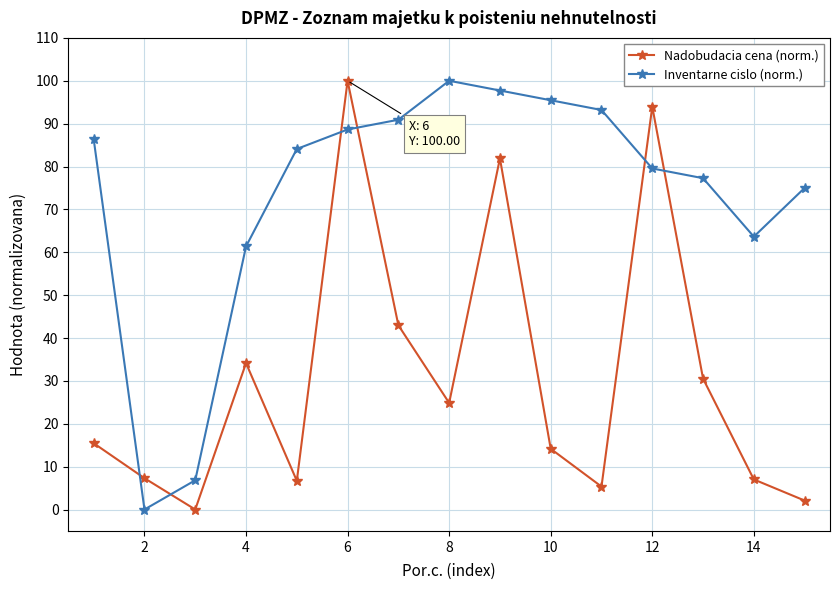

What is the maximum value shown in the chart?

100.0